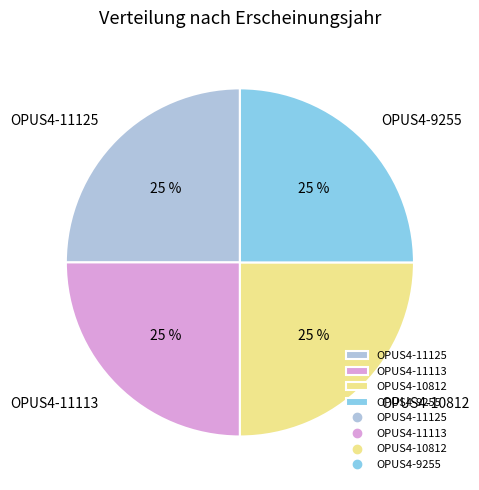

What percentage is the OPUS4-11125 slice, to the nearest percent?

25%